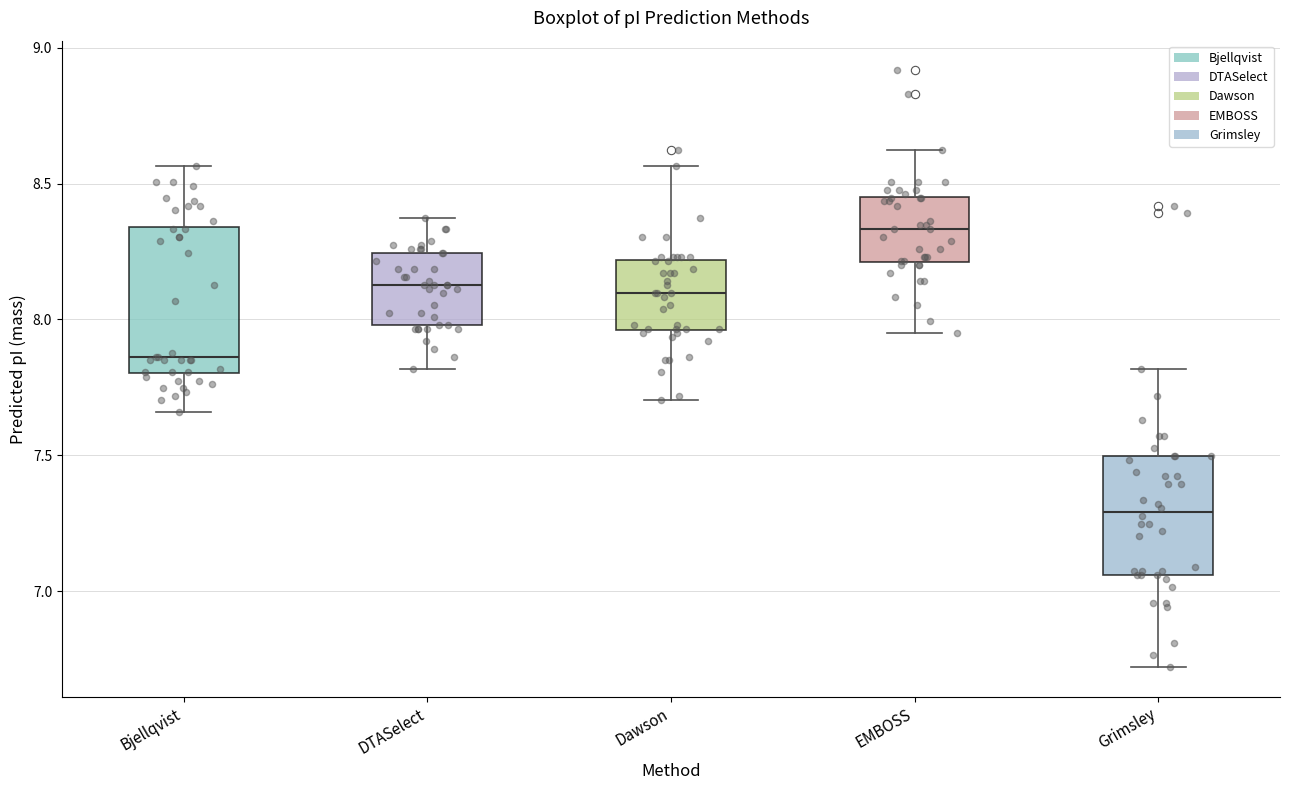

Which box's median line is the highest?

EMBOSS